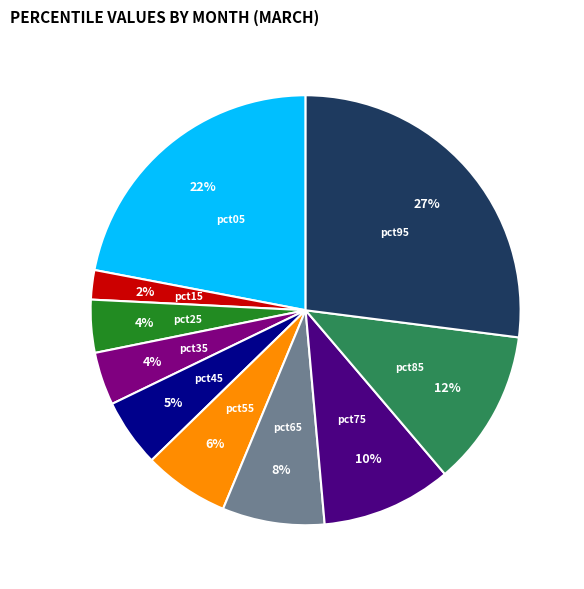

How many segments does this pie chart have?

10